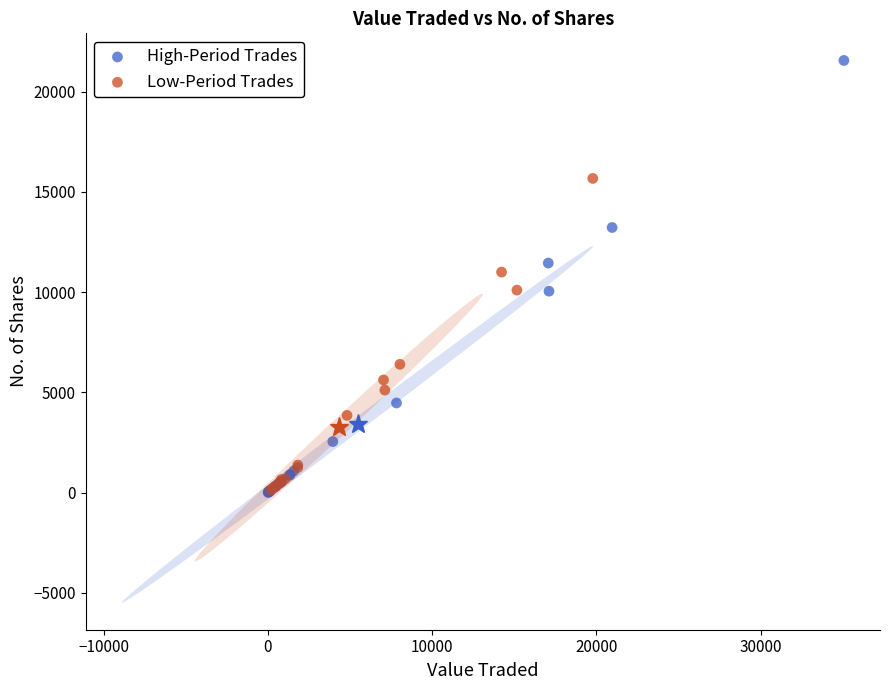

Which series has the widest spread of Y values?

High-Period Trades